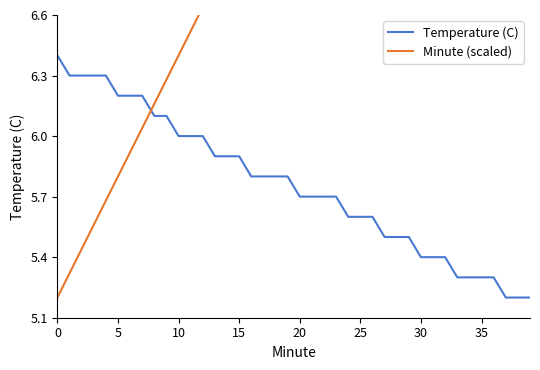

Is it true that Temperature (C) equals 4.0 at 16?

False